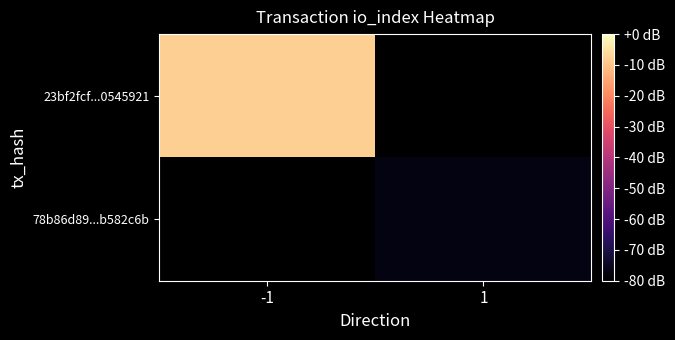

What is the smallest value displayed?

2.0